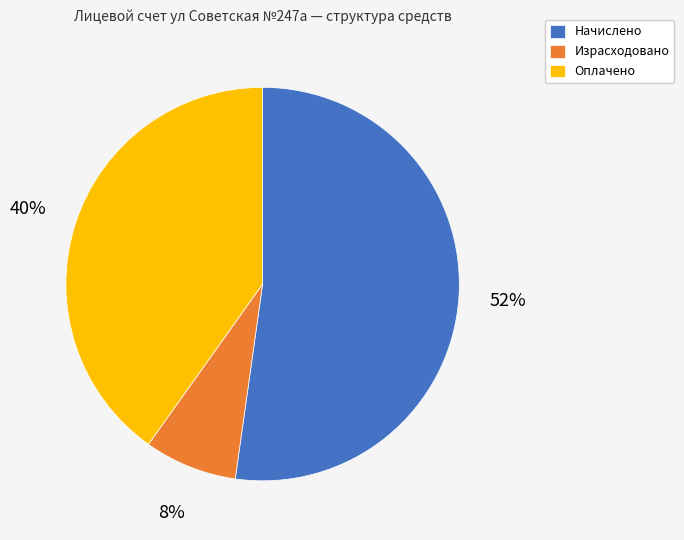

Which category has the biggest portion of the pie?

Начислено